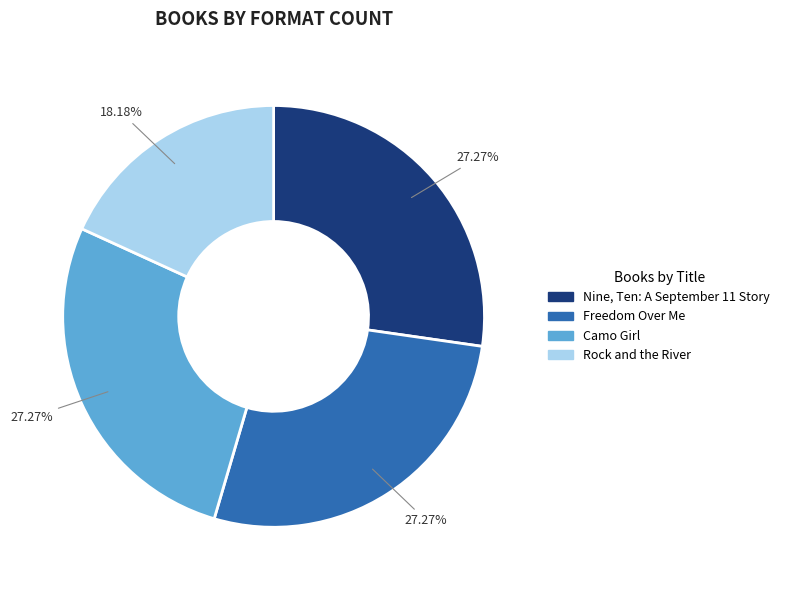

The Camo Girl slice represents 16% of the pie. True or false?

False